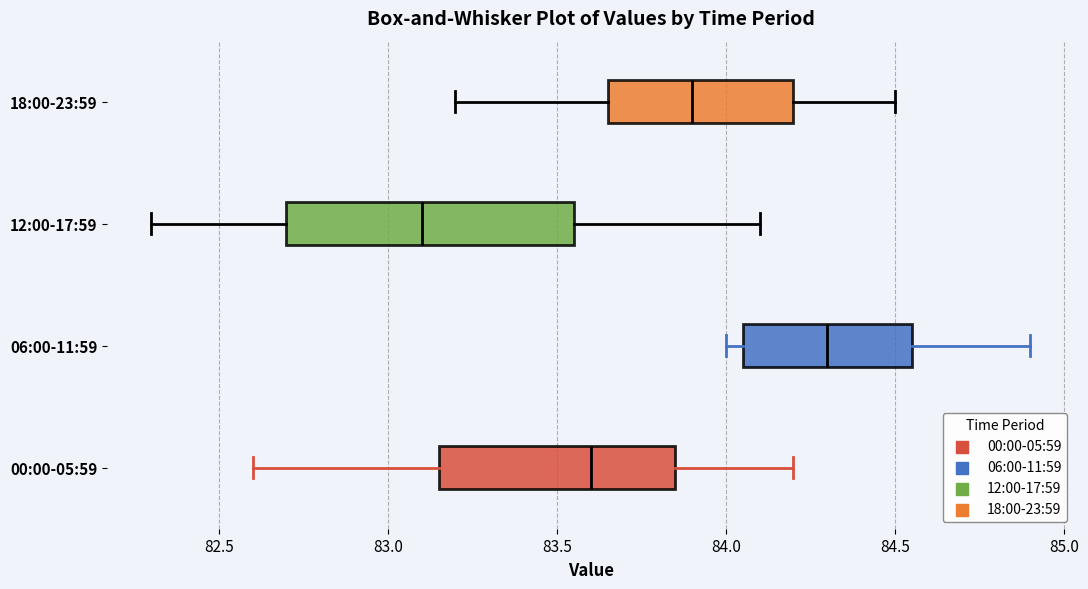

Reading bottom to top, read every box against the x-axis: the position of its median line, the range the box covers, and the ends of its whiskers. The values are not printed on the chart, so give them approximately, as read against the axis.

00:00-05:59: median 83.60, box 83.15 to 83.85, whiskers 82.60 to 84.20
06:00-11:59: median 84.30, box 84.05 to 84.55, whiskers 84.00 to 84.90
12:00-17:59: median 83.10, box 82.70 to 83.55, whiskers 82.30 to 84.10
18:00-23:59: median 83.90, box 83.65 to 84.20, whiskers 83.20 to 84.50